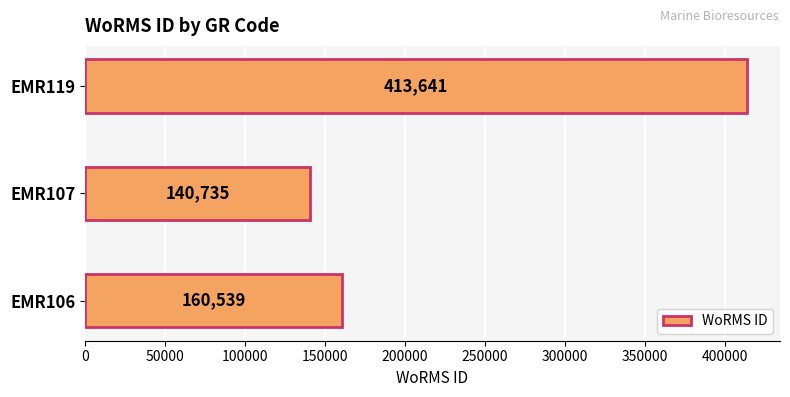

Reading bottom to top, what are all the values shown in this chart?

EMR106=160539	EMR107=140735	EMR119=413641